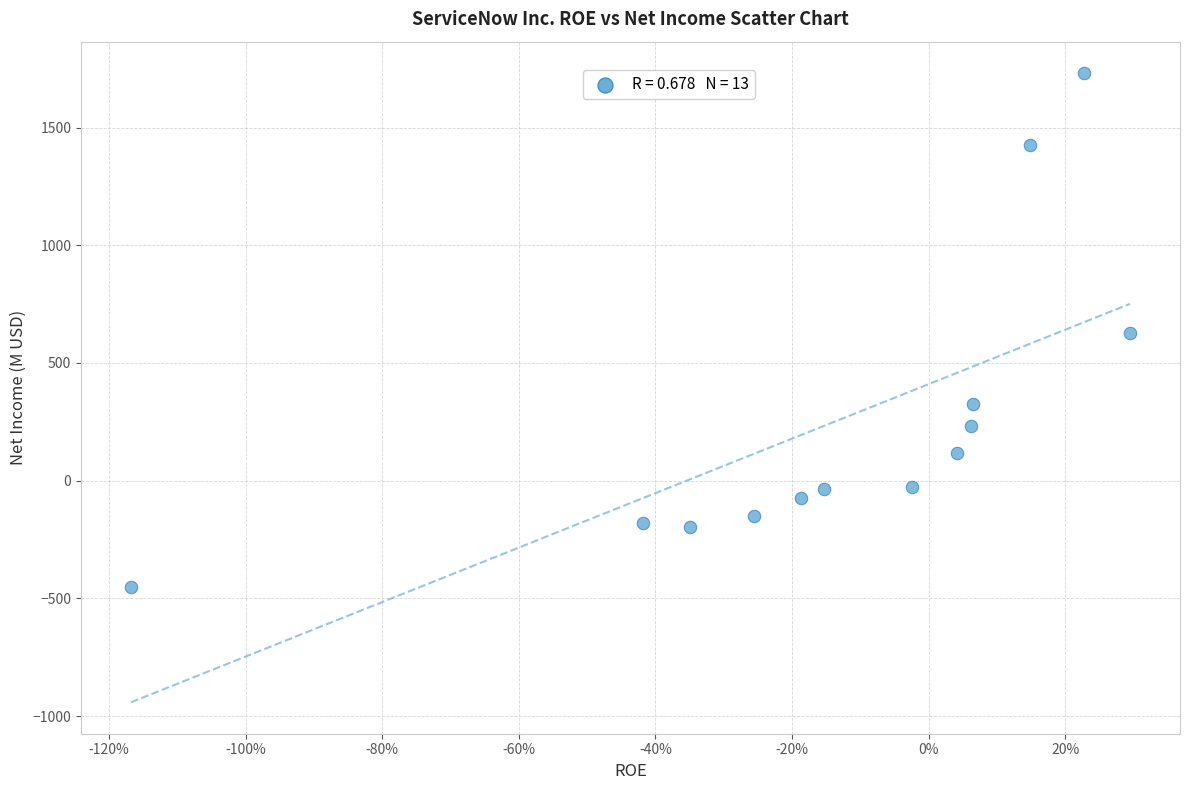

What is the range of Y values (max minus min)?

2183